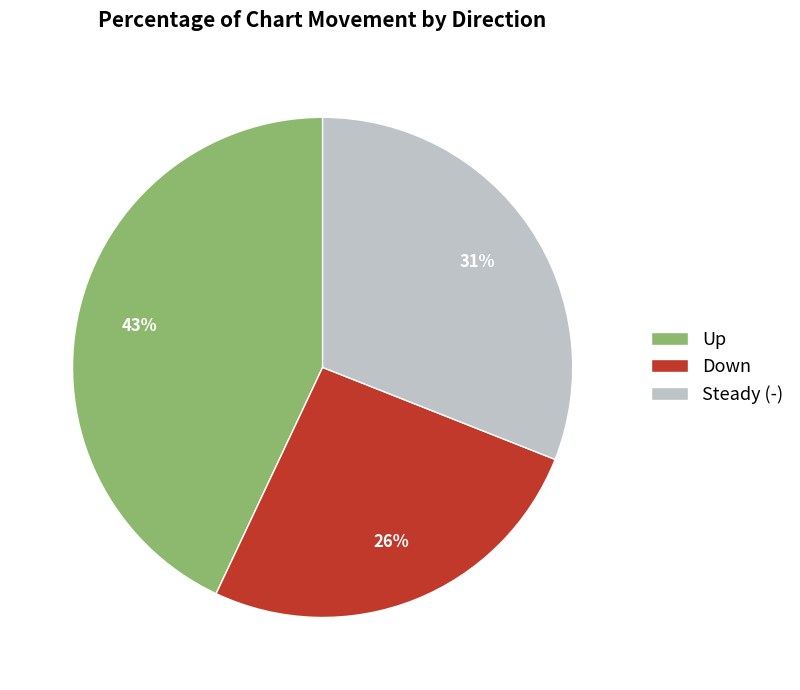

Is there a majority slice in this chart?

No